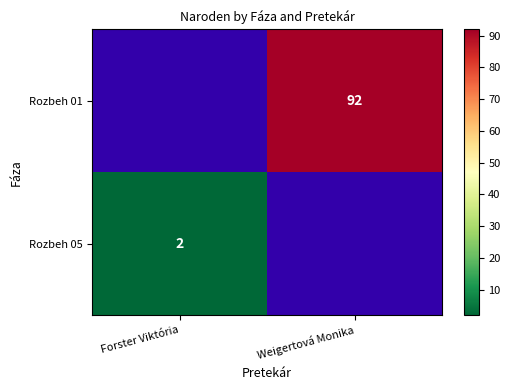

The value of Rozbeh 01 at Weigertová Monika is 53.1. True or false?

False